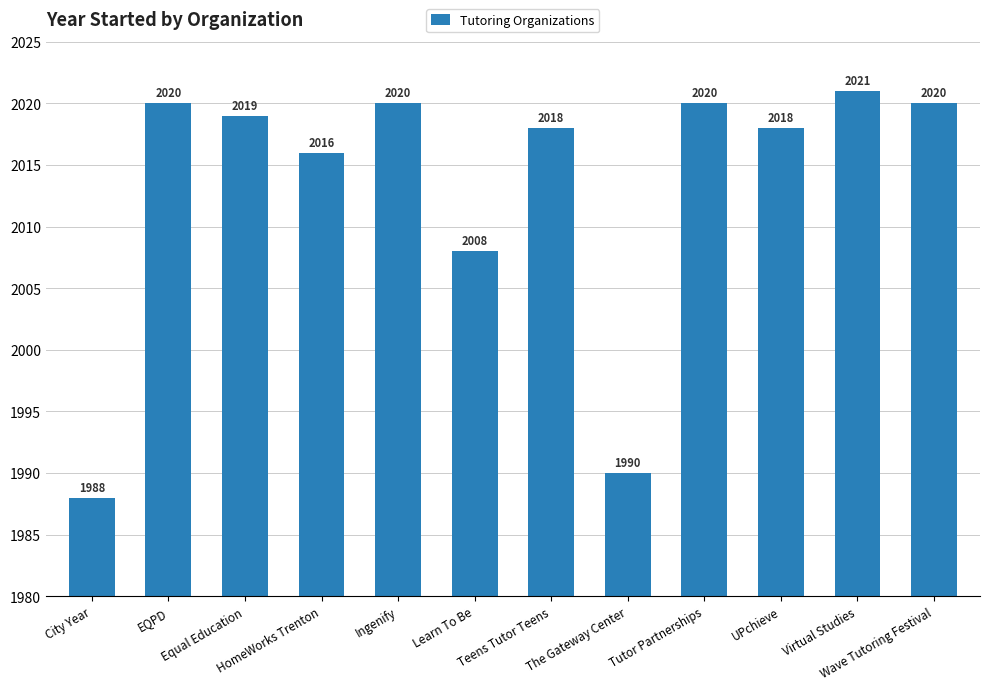

Read the value at Wave Tutoring Festival.

2020